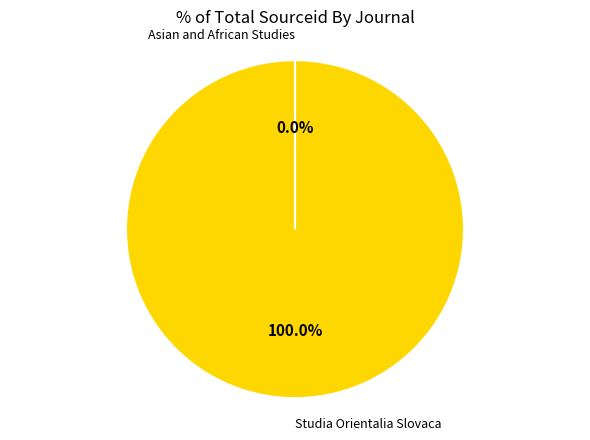

To the nearest percent, what is the difference between the largest and smallest slice percentages?

100%